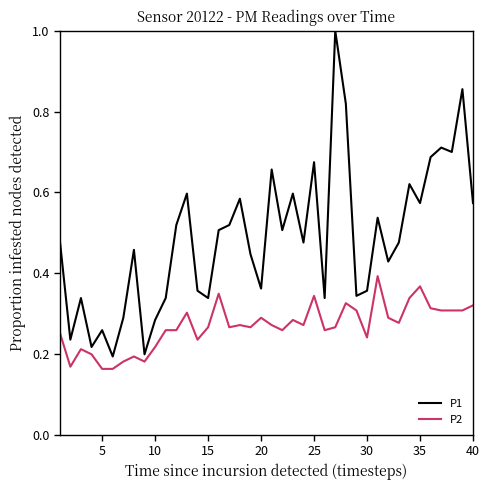

True or false: P1 and P2 cross at least once.

False